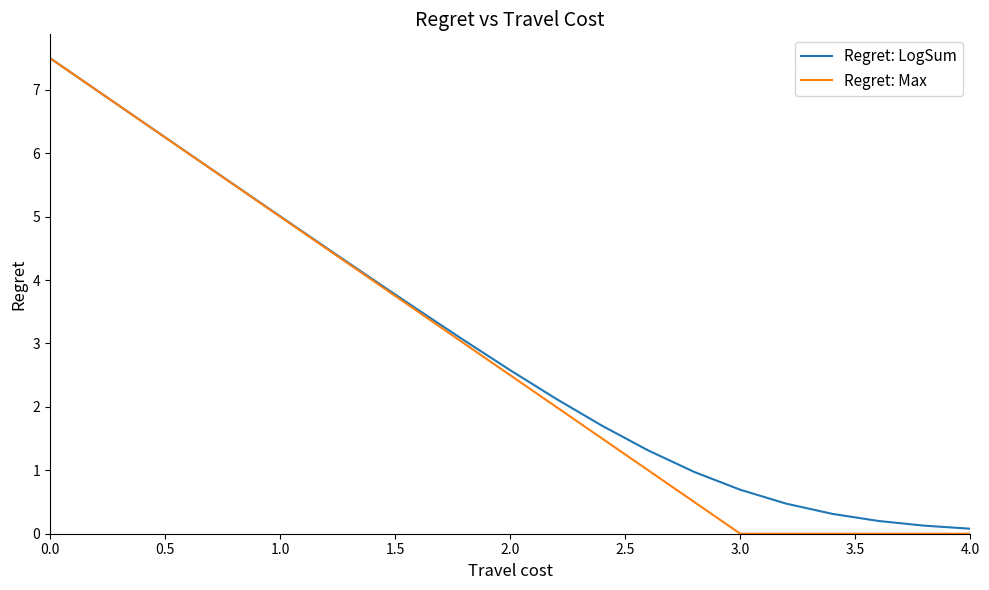

Which series has the largest range (max minus min)?

Regret: Max